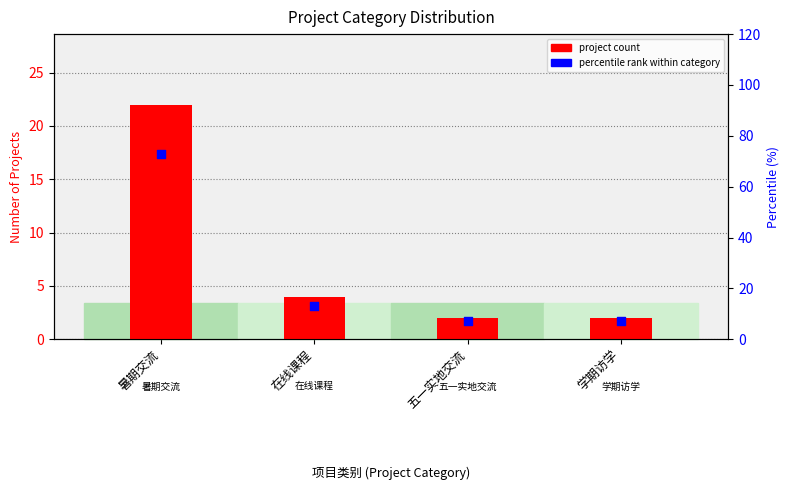

Which series has the largest total across all categories?

percentile rank within category